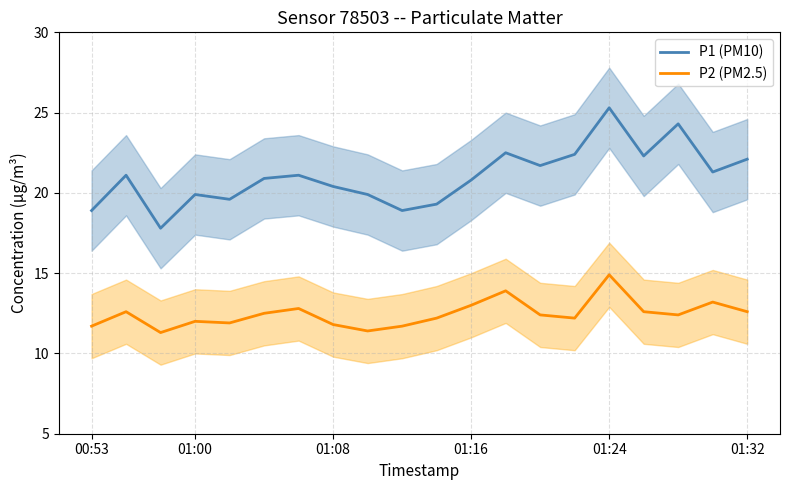

Rank the series by their average value, from highest to lowest.

P1 (PM10), P2 (PM2.5)